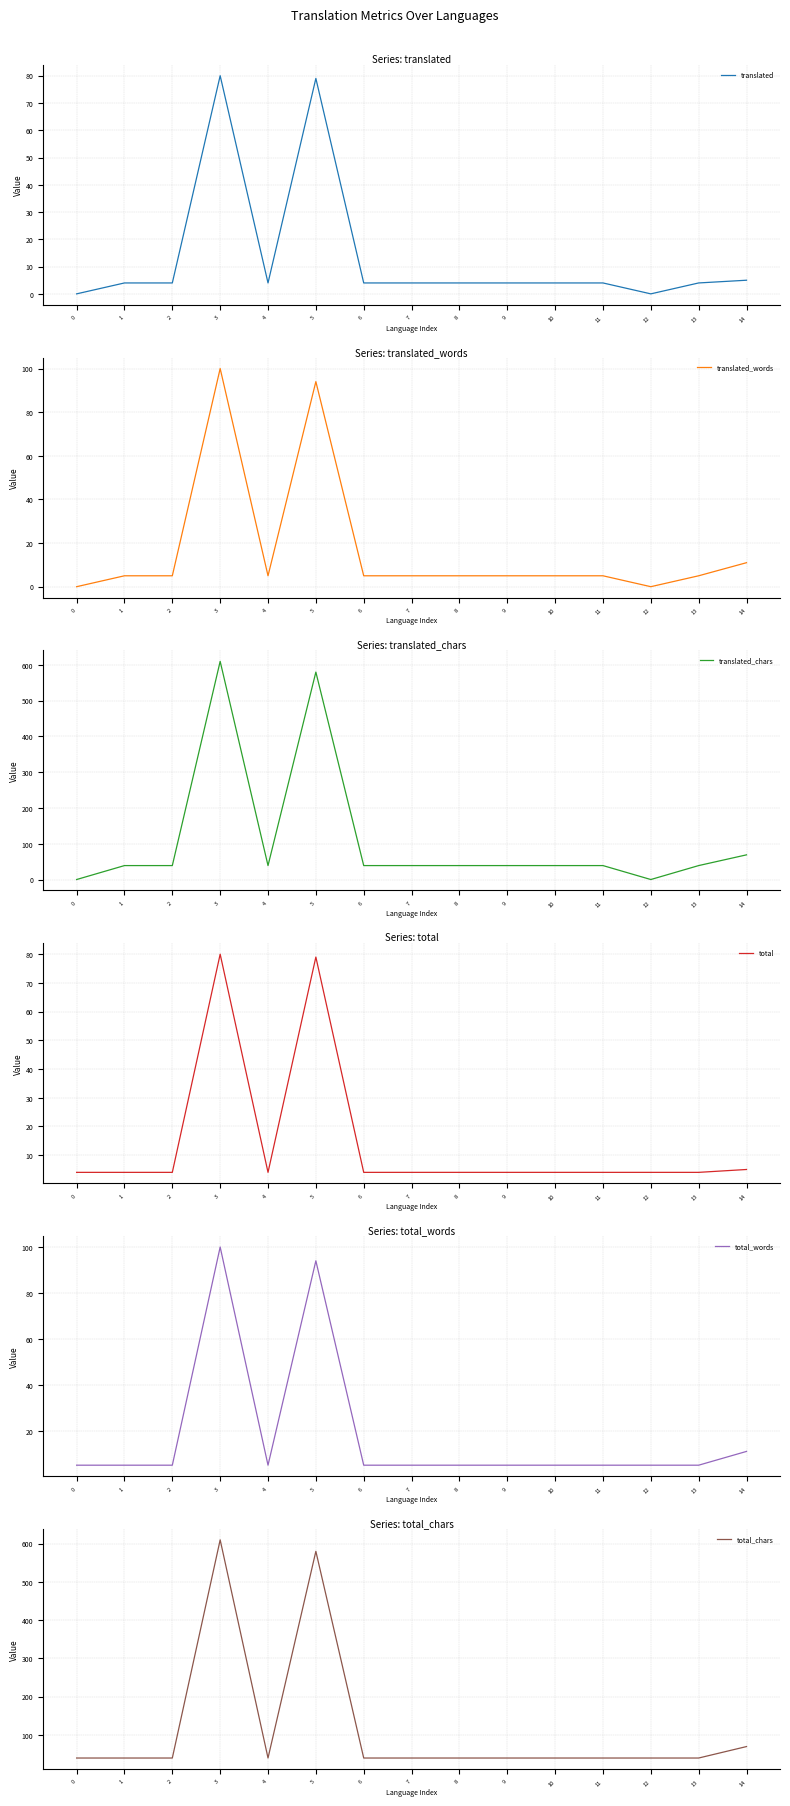

Which series has the largest range (max minus min)?

translated_chars